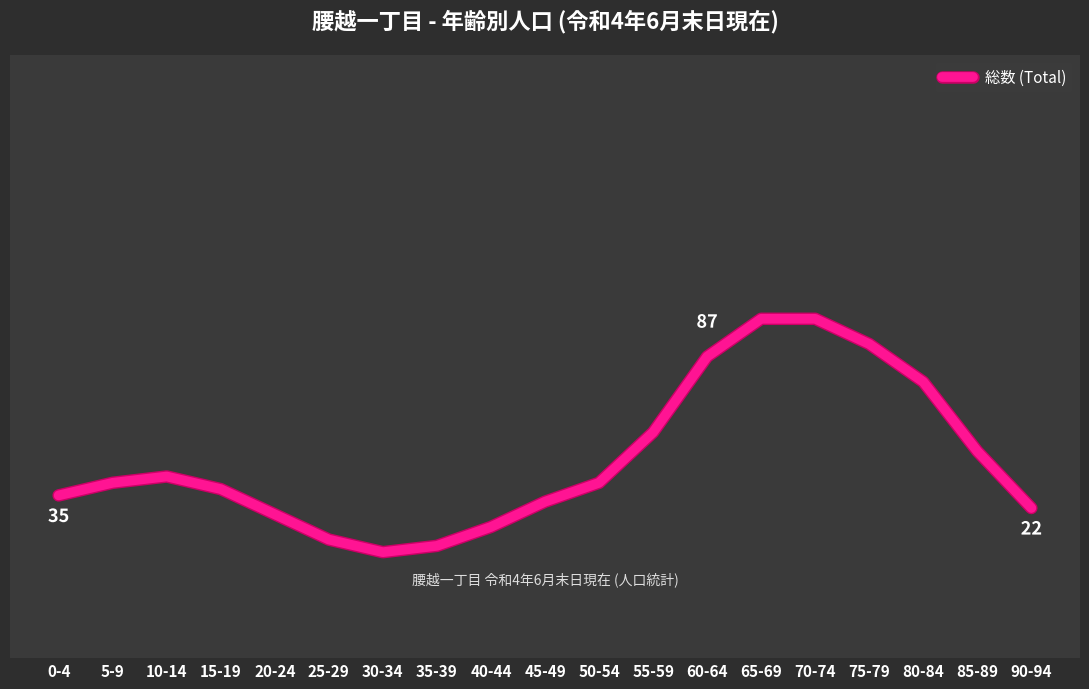

Reading left to right, transcribe all the data shown in this chart.

0-4=39	5-9=41	10-14=42	15-19=40	20-24=36	25-29=32	30-34=30	35-39=31	40-44=34	45-49=38	50-54=41	55-59=49	60-64=61	65-69=67	70-74=67	75-79=63	80-84=57	85-89=46	90-94=37